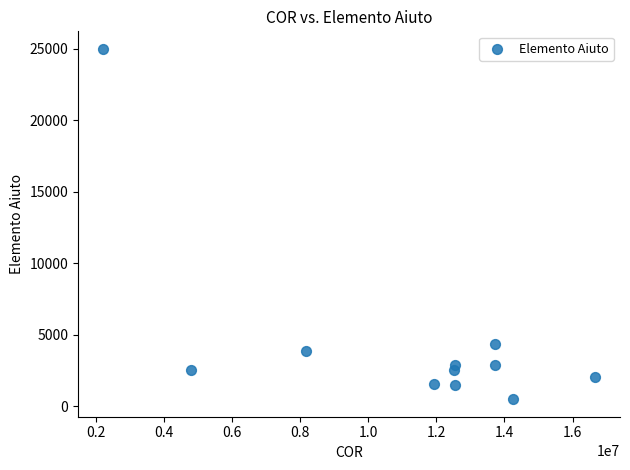

What Y value in the scatter plot is closest to 12738?

4314.0